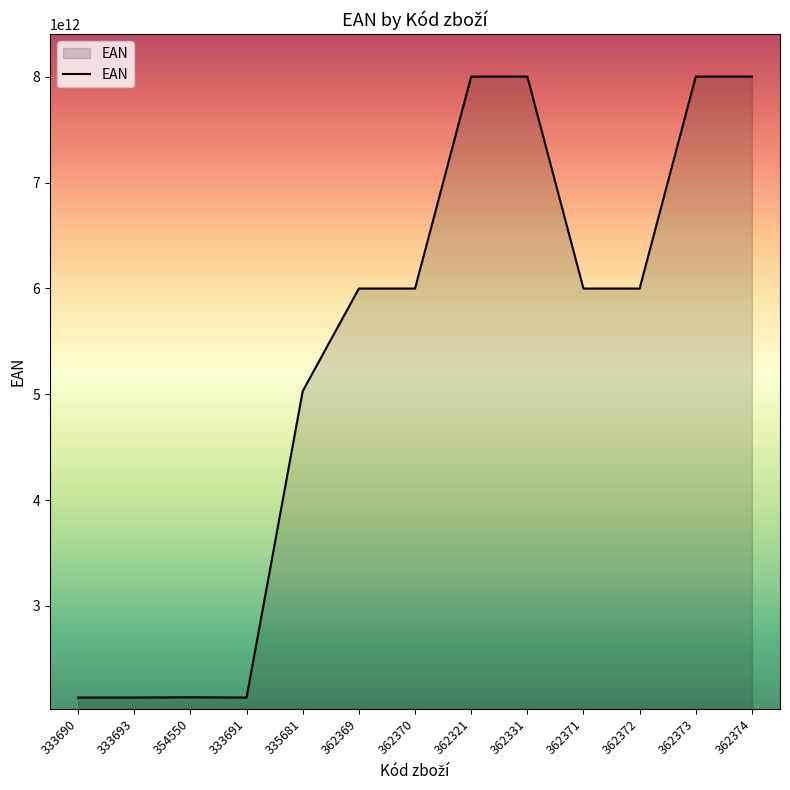

At which label is the value closest to 5067819923935?

335681